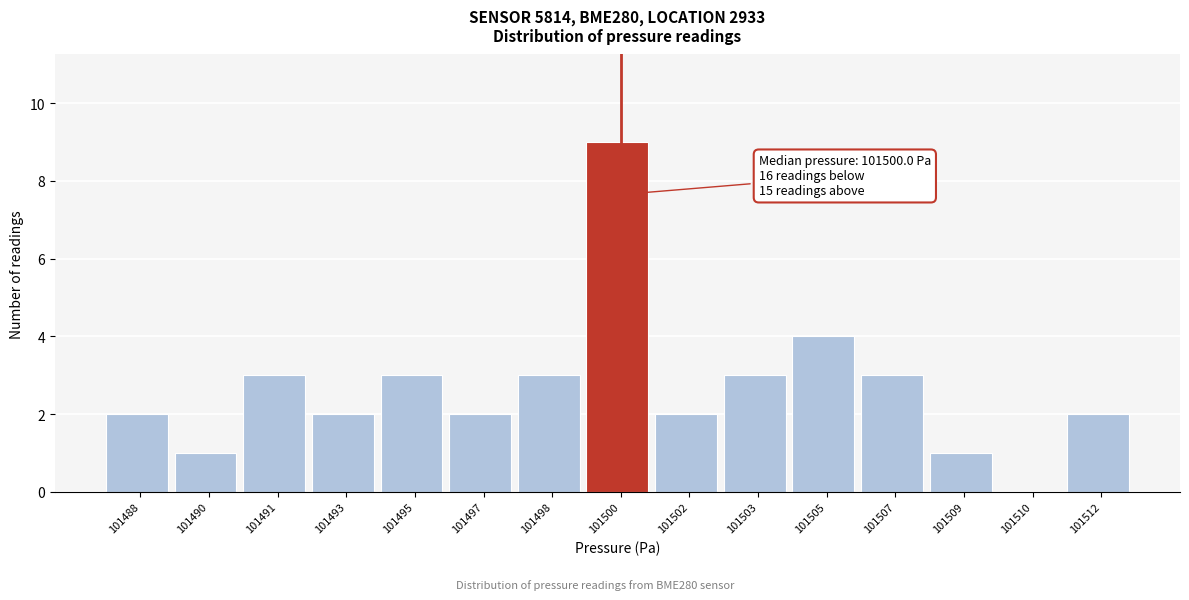

Reading left to right, transcribe all the data shown in this chart.

101488=2	101490=1	101491=3	101493=2	101495=3	101497=2	101498=3	101500=9	101502=2	101503=3	101505=4	101507=3	101509=1	101510=0	101512=2